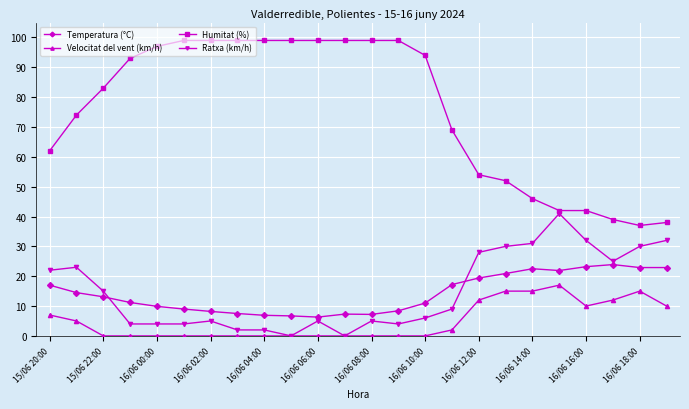

Which series has the largest range (max minus min)?

Humitat (%)